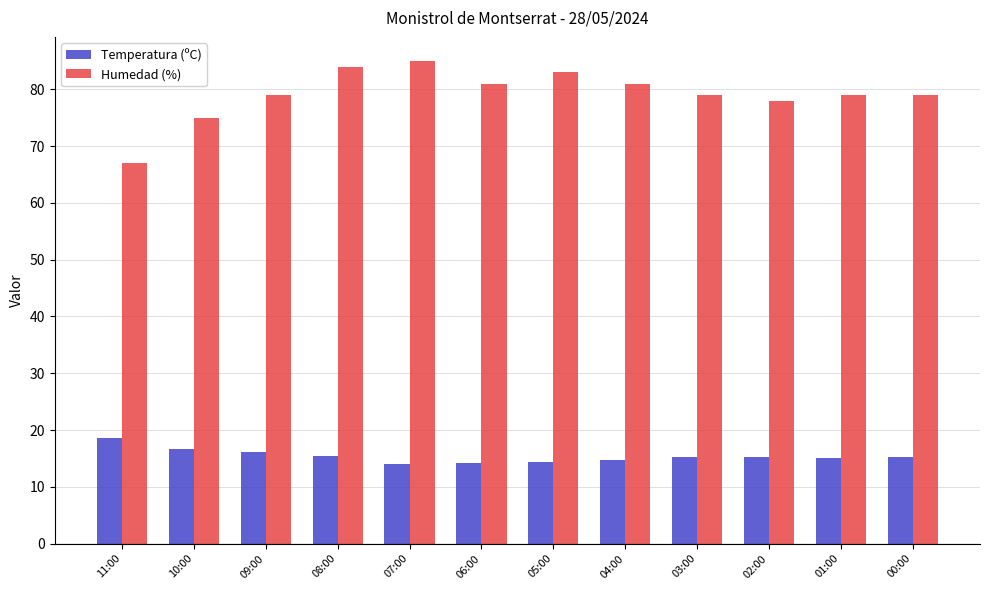

Rank the series by their maximum value, from lowest to highest.

Temperatura (ºC), Humedad (%)